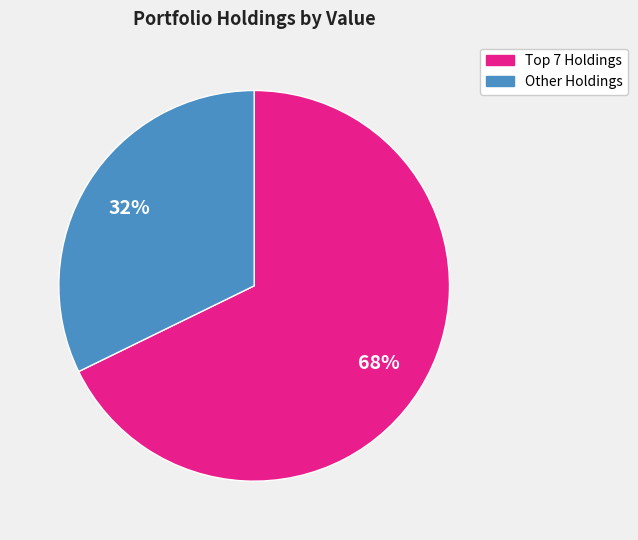

To the nearest percent, what is the average slice percentage?

50%